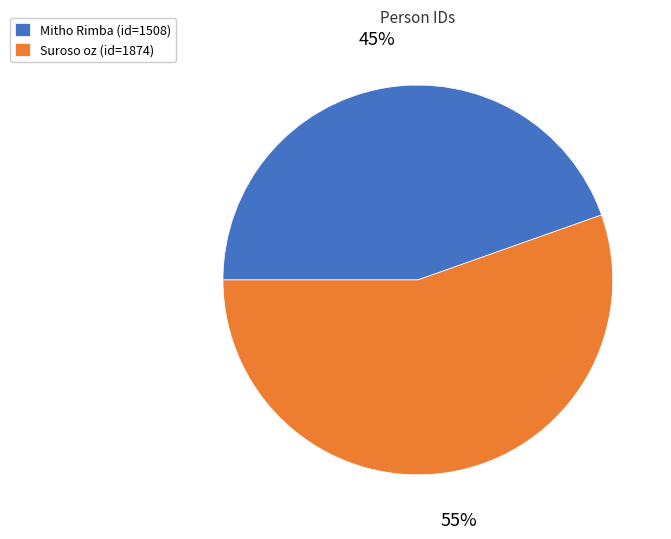

To the nearest percent, what is the combined percentage of Mitho Rimba (id=1508) and Suroso oz (id=1874)?

100%